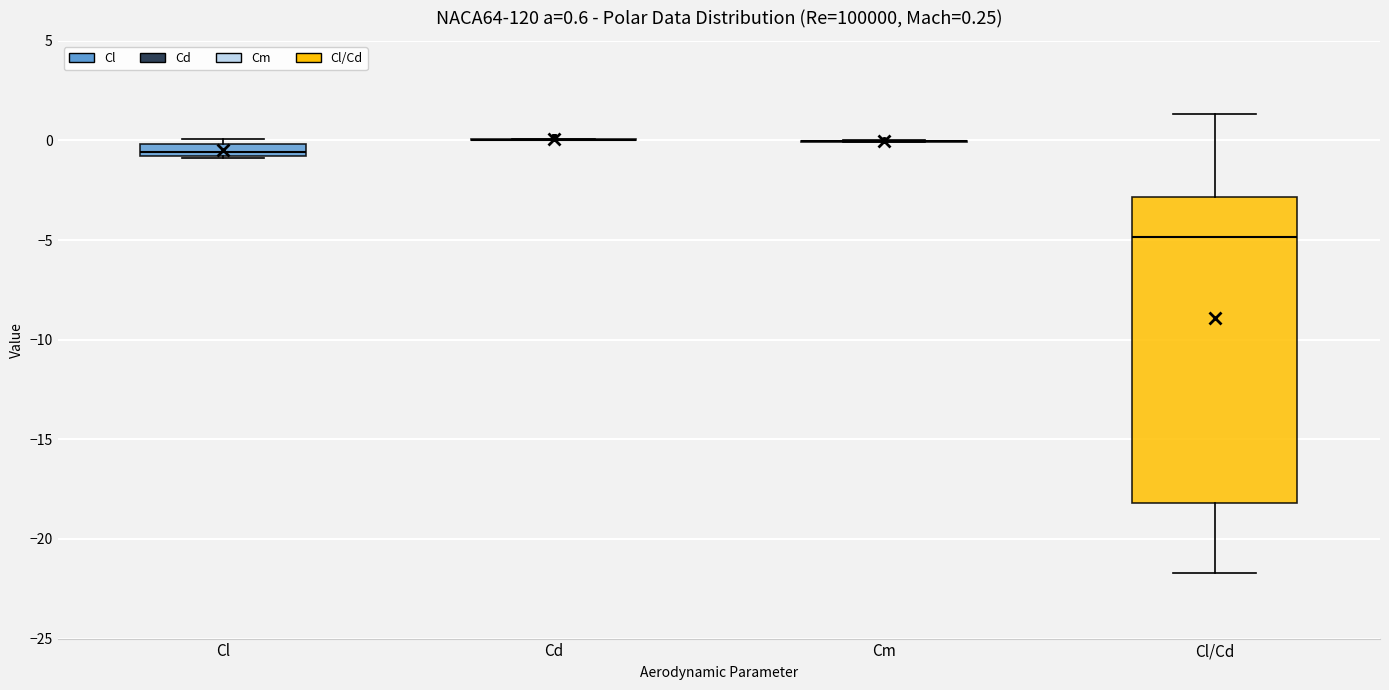

Comparing the boxes themselves (not the whiskers), which one is the tallest?

Cl/Cd